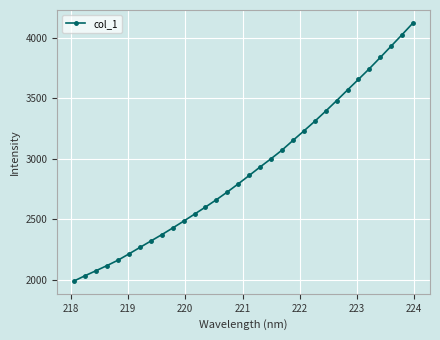

Count the number of data series in this chart.

1